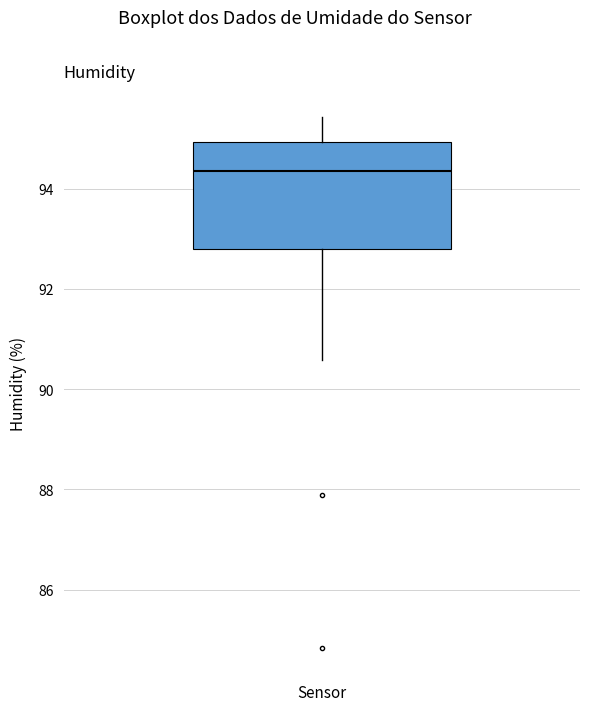

Read this box plot against the y-axis: the position of the median line, the range covered by the box, and the ends of both whiskers. The values are not printed on the chart, so give them approximately, as read against the axis.

median 94.4, box 92.8 to 95.0, whiskers 90.6 to 95.4